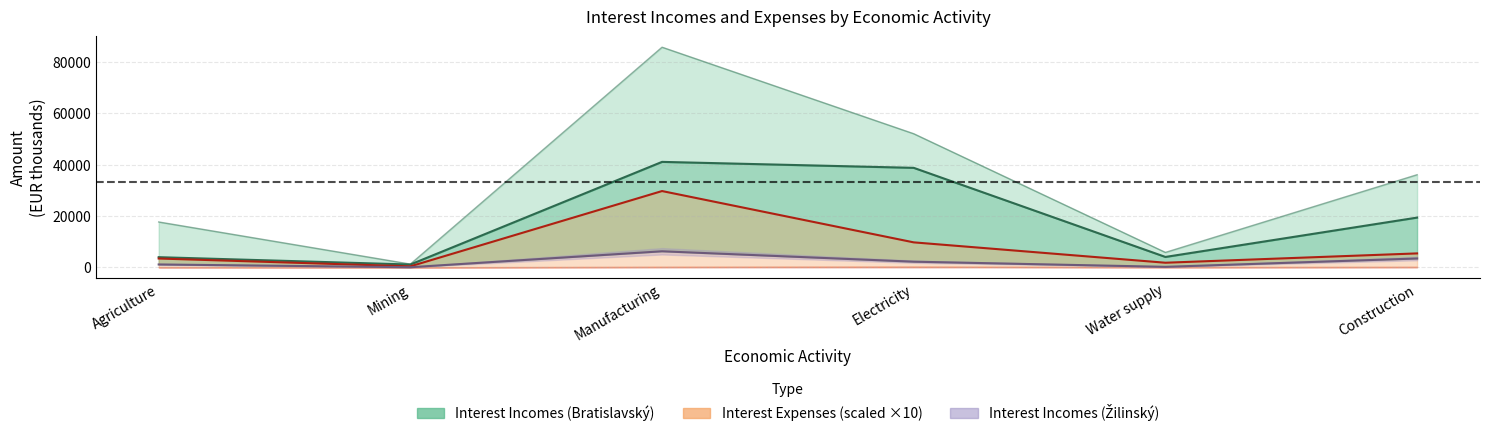

Rank the series at Mining from lowest to highest value.

Interest Incomes Zilinský, Interest Expenses Total, Interest Incomes Bratislavsky, Interest Incomes Total